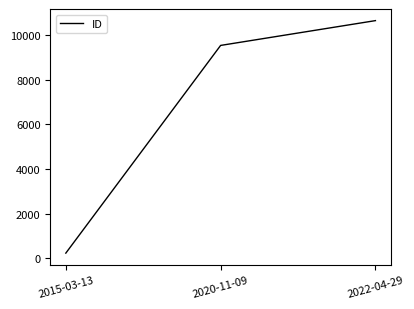

Does the chart have visible grid lines?

No